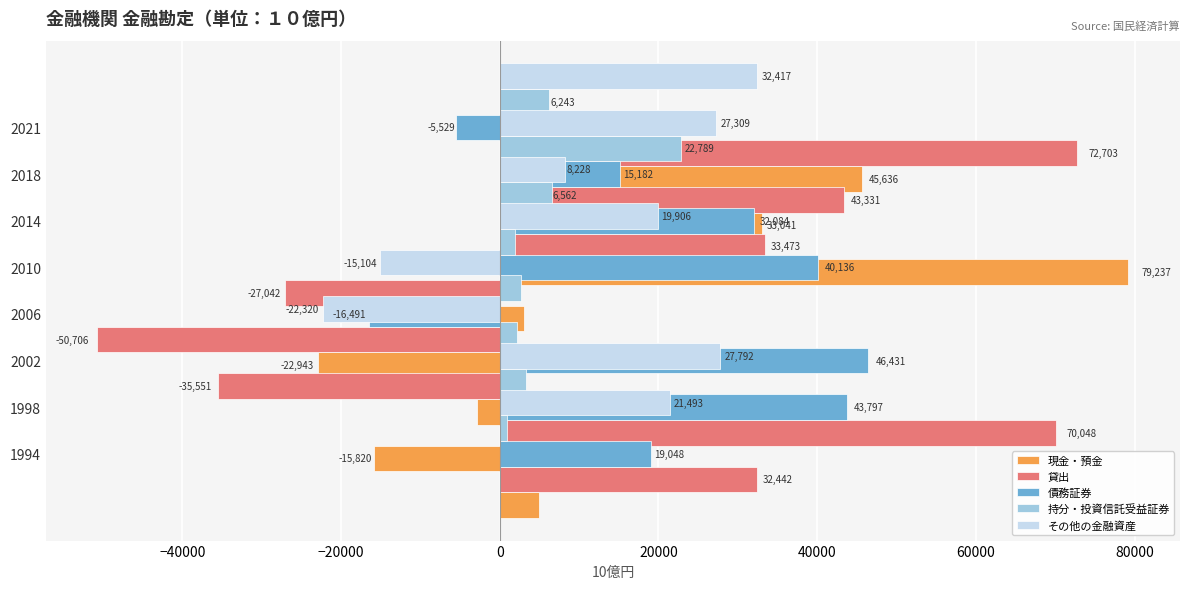

What position from the right is 80000?

1